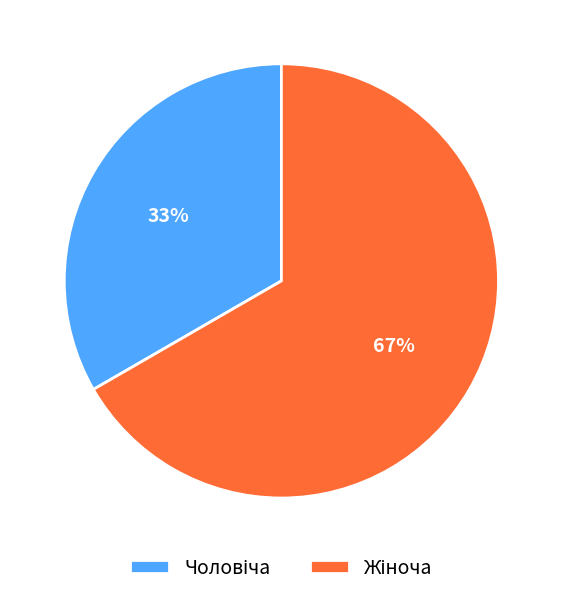

Is there any slice that represents more than half of the pie?

Yes